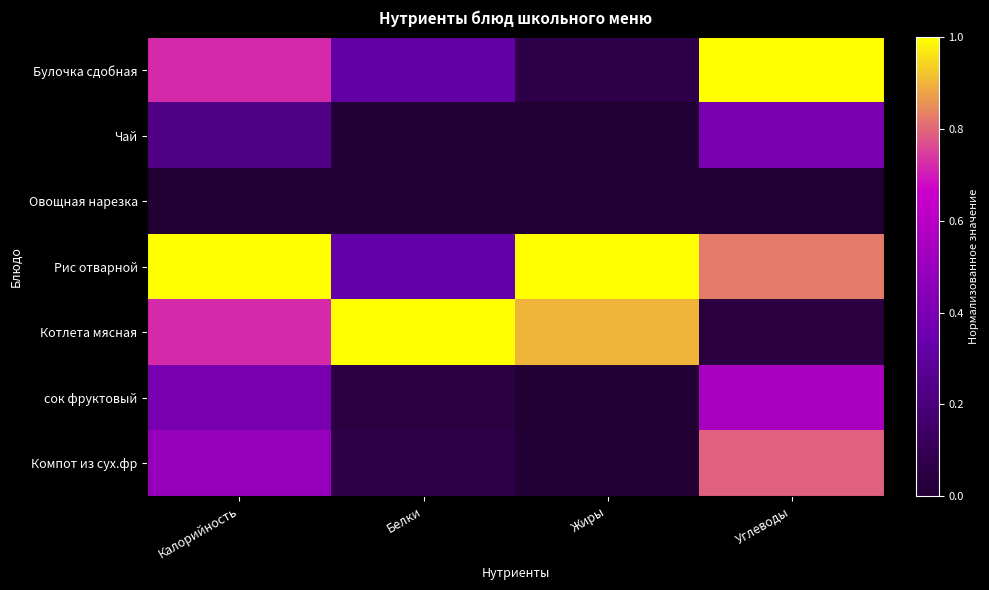

What is the spread (max minus min) of values at Углеводы?

1.0